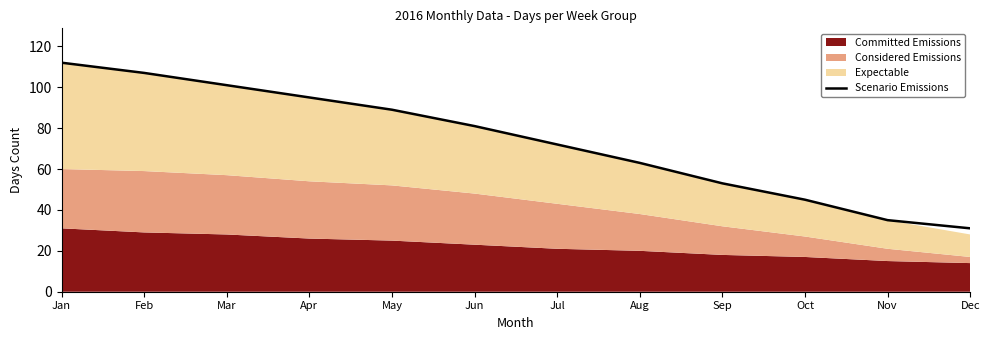

Which category has the highest value across all series?

Jan